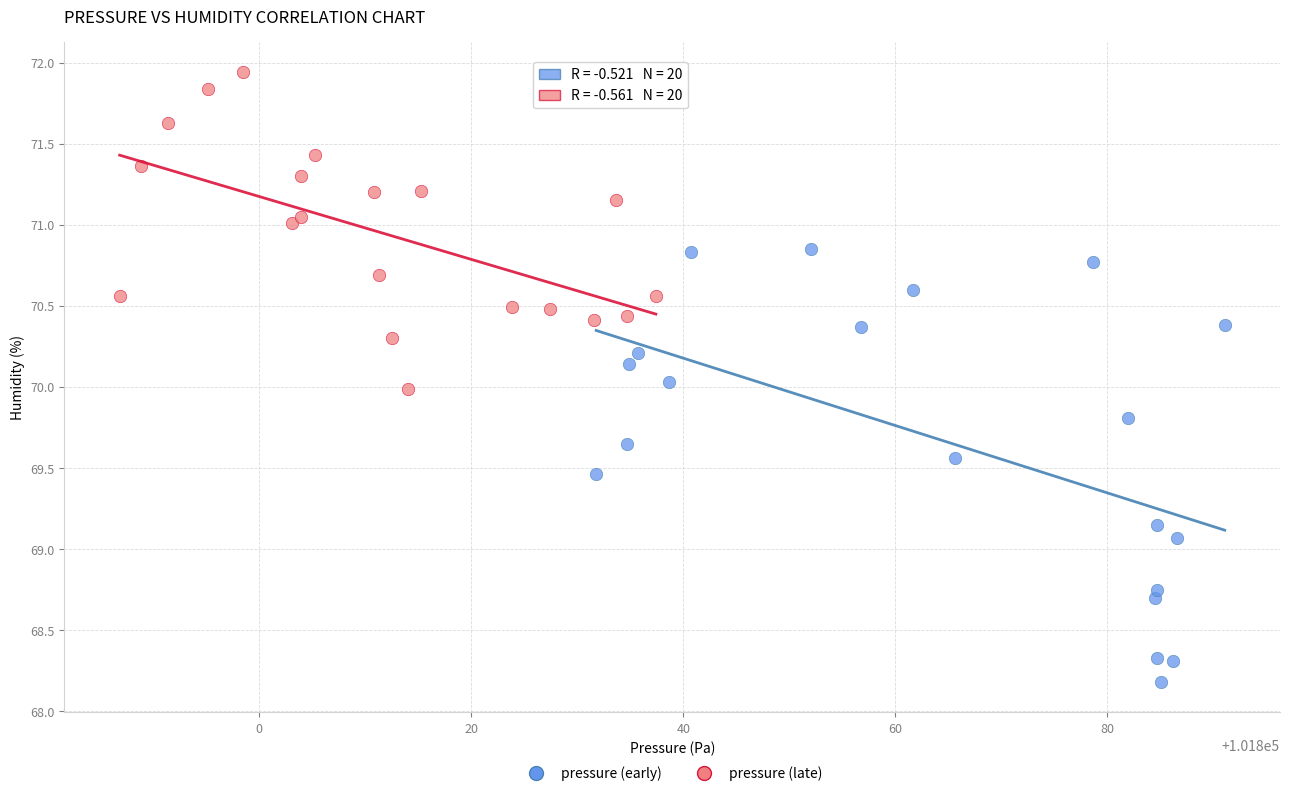

Which series contains the lowest Y value?

pressure (early)